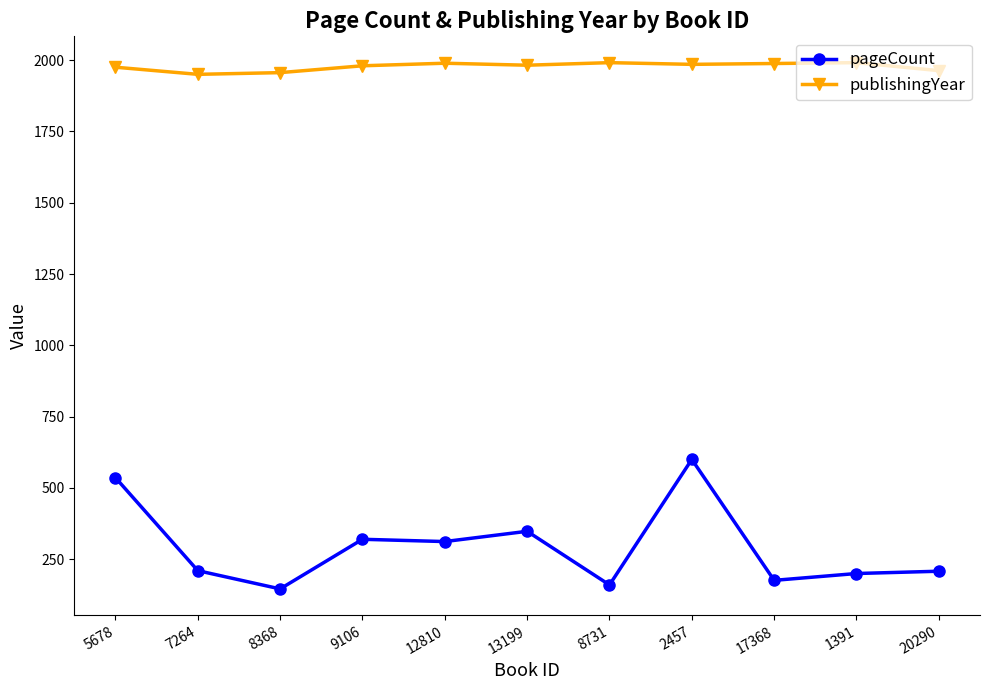

Which series has the largest total across all categories?

publishingYear